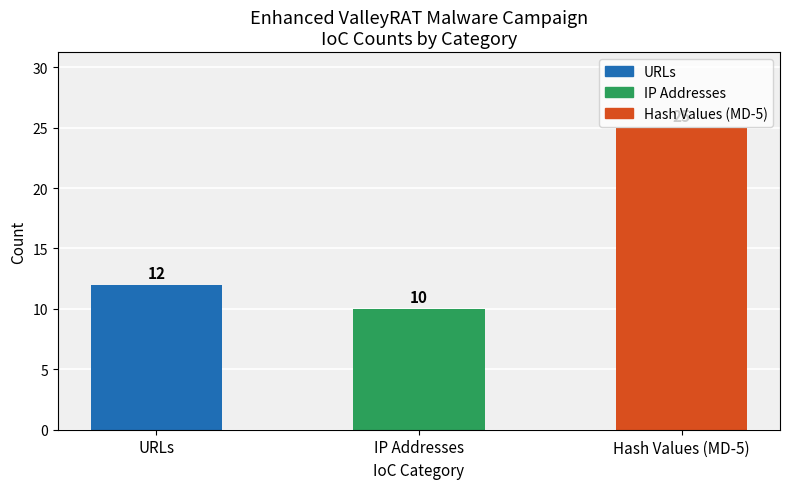

At which category does the chart reach its minimum across all series?

IP Addresses